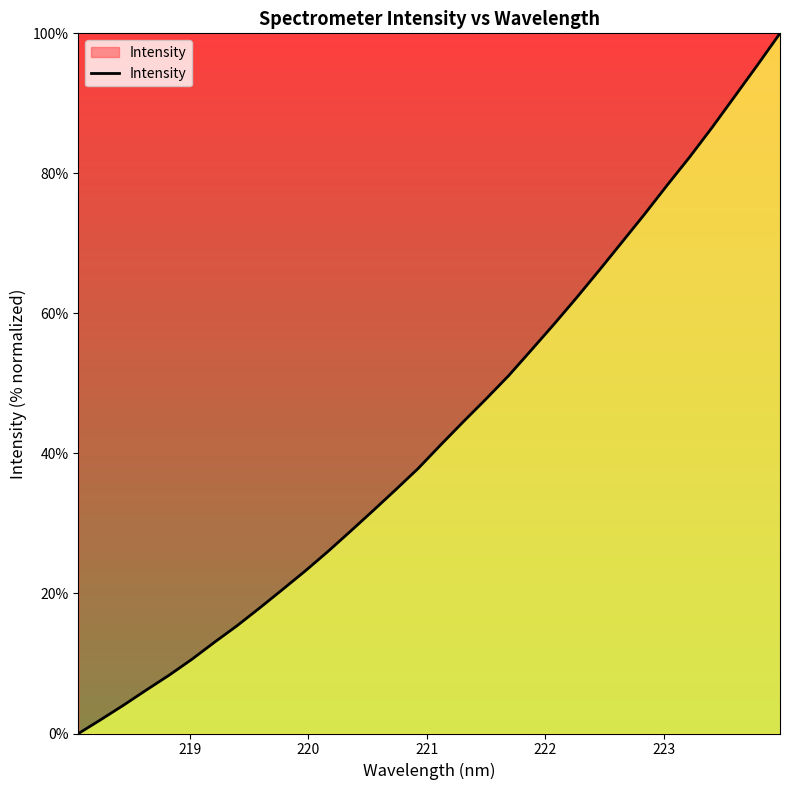

What is the difference between the maximum and minimum values?

100.0